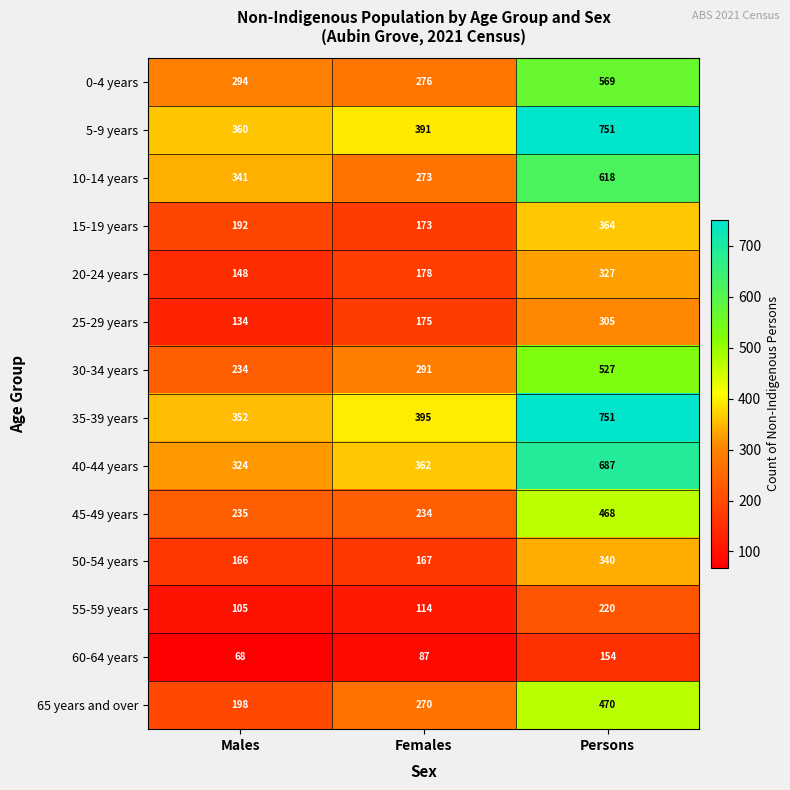

The value of 50-54 years at Females is 167. True or false?

True